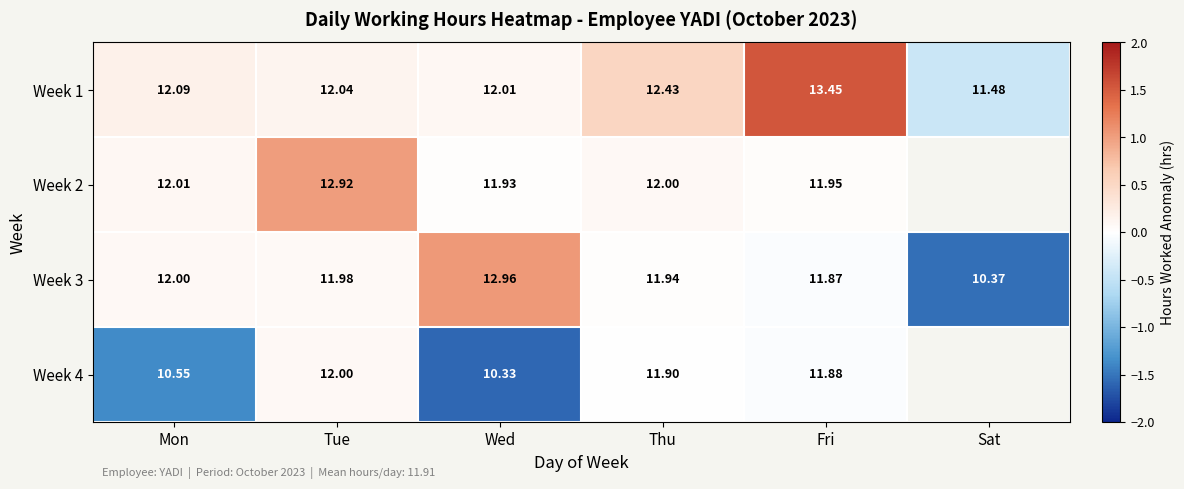

How many data points in Week 3 are less than 11?

1